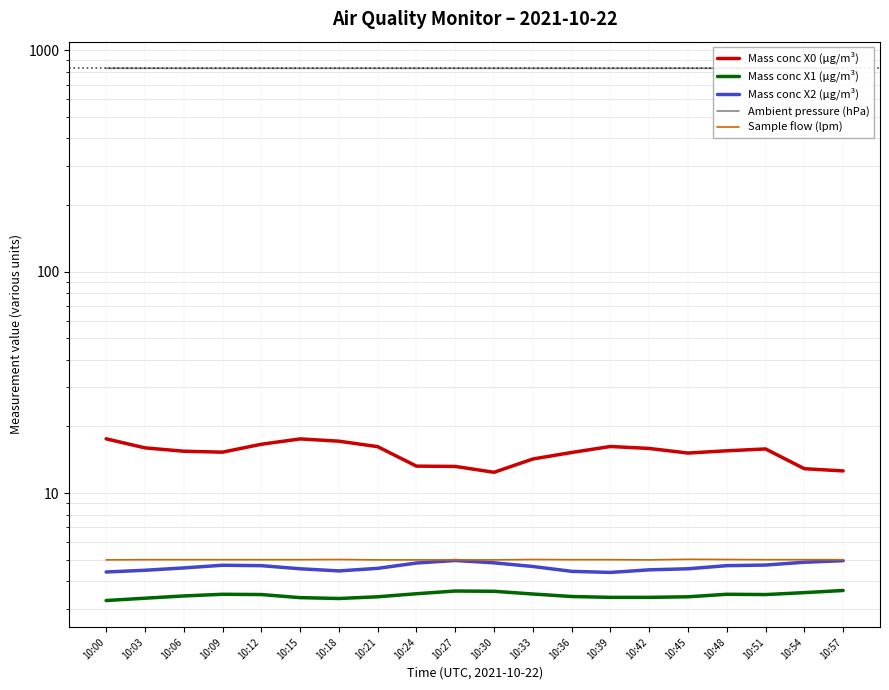

At 10:51, list the series in order from smallest to largest.

Mass conc X1 (μg/m³), Mass conc X2 (μg/m³), Sample flow (lpm), Mass conc X0 (μg/m³), Ambient pressure (hPa)